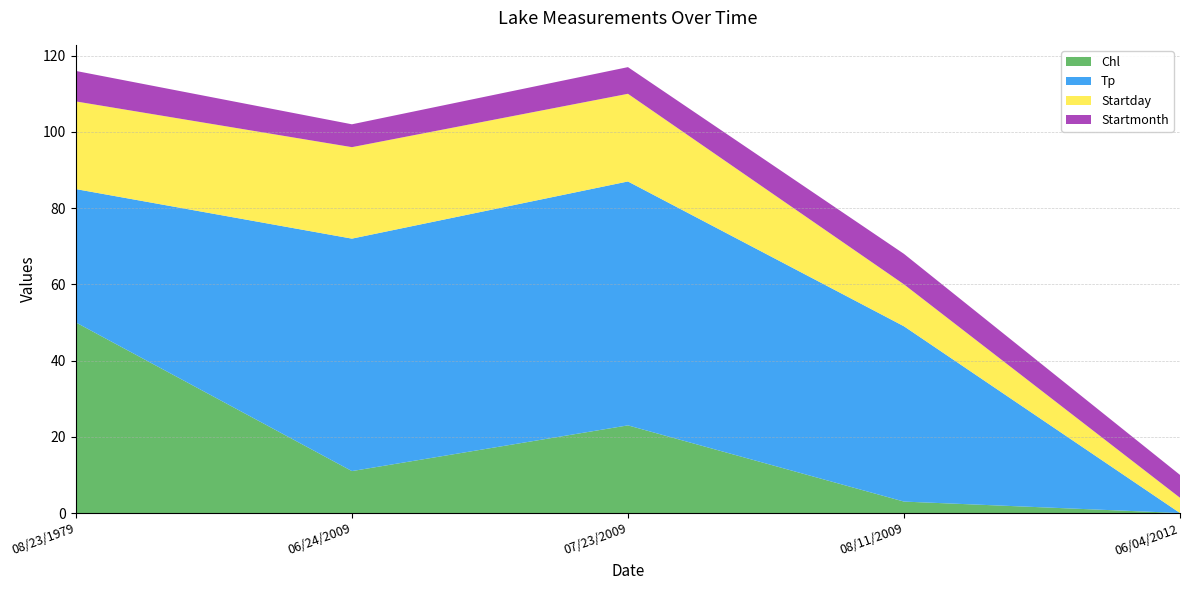

The Chl series shows 3 at 08/11/2009. True or false?

True